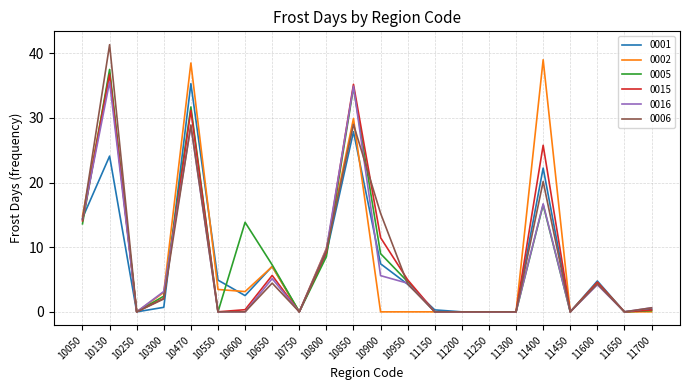

What is the spread (max minus min) of values at 10470?

9.8